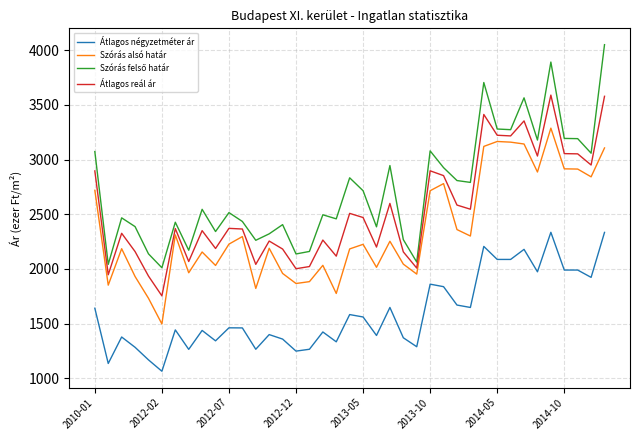

What is the difference between the maximum and minimum values in the Átlagos négyzetméter ár series?

1270